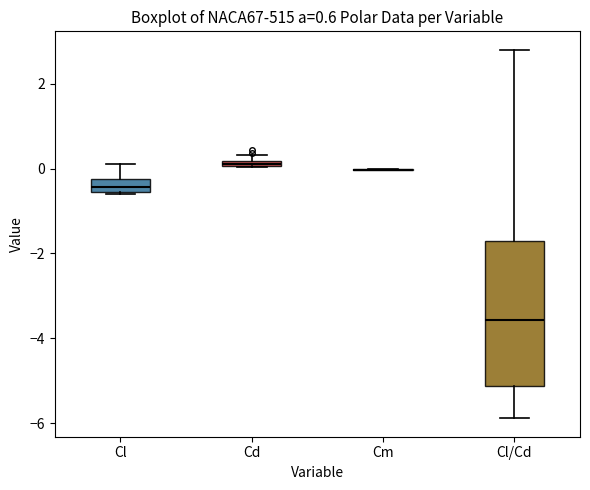

Which box is the tallest, from its lower edge to its upper edge?

Cl/Cd